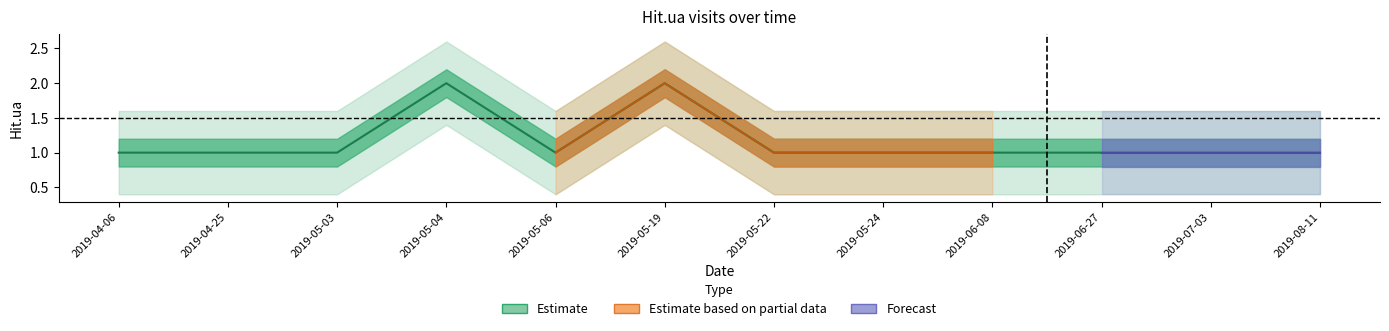

How many values exceed 1?

2